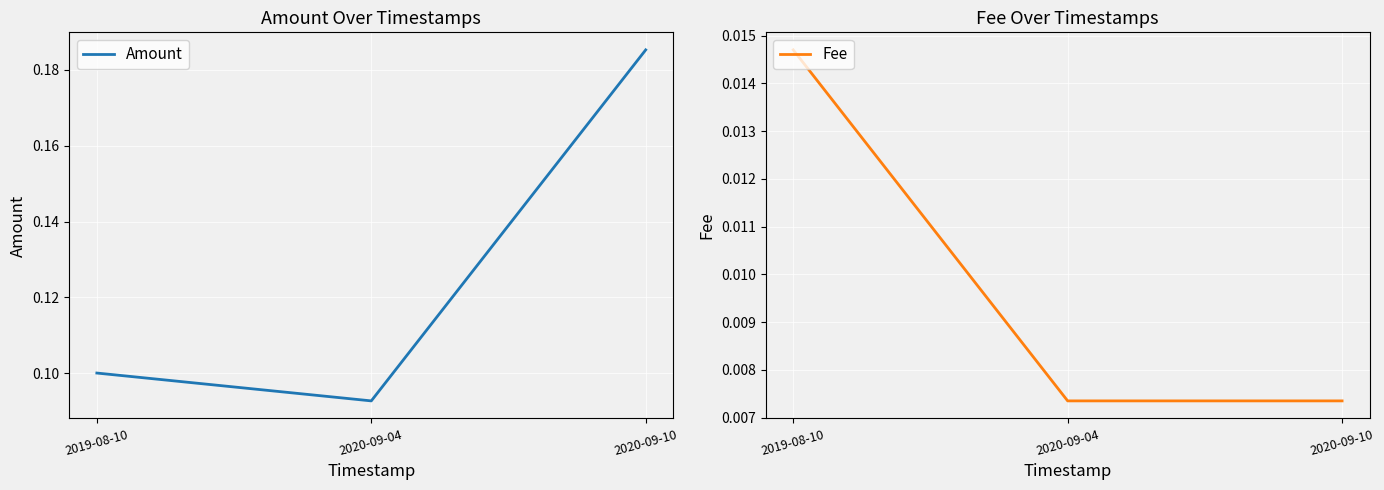

At which category is the sum across all series the highest?

2020-09-10